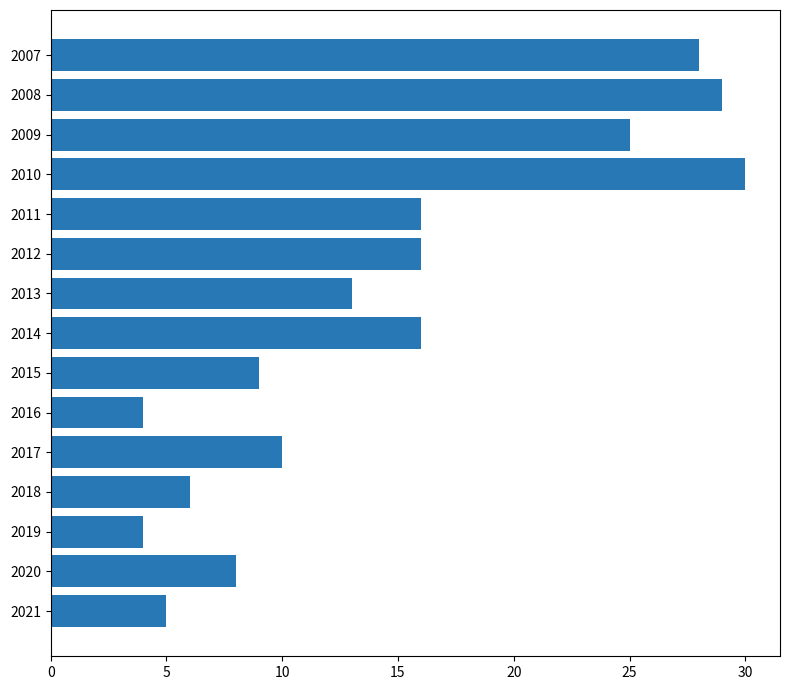

The chart shows a value of 8 at 2021. True or false?

False